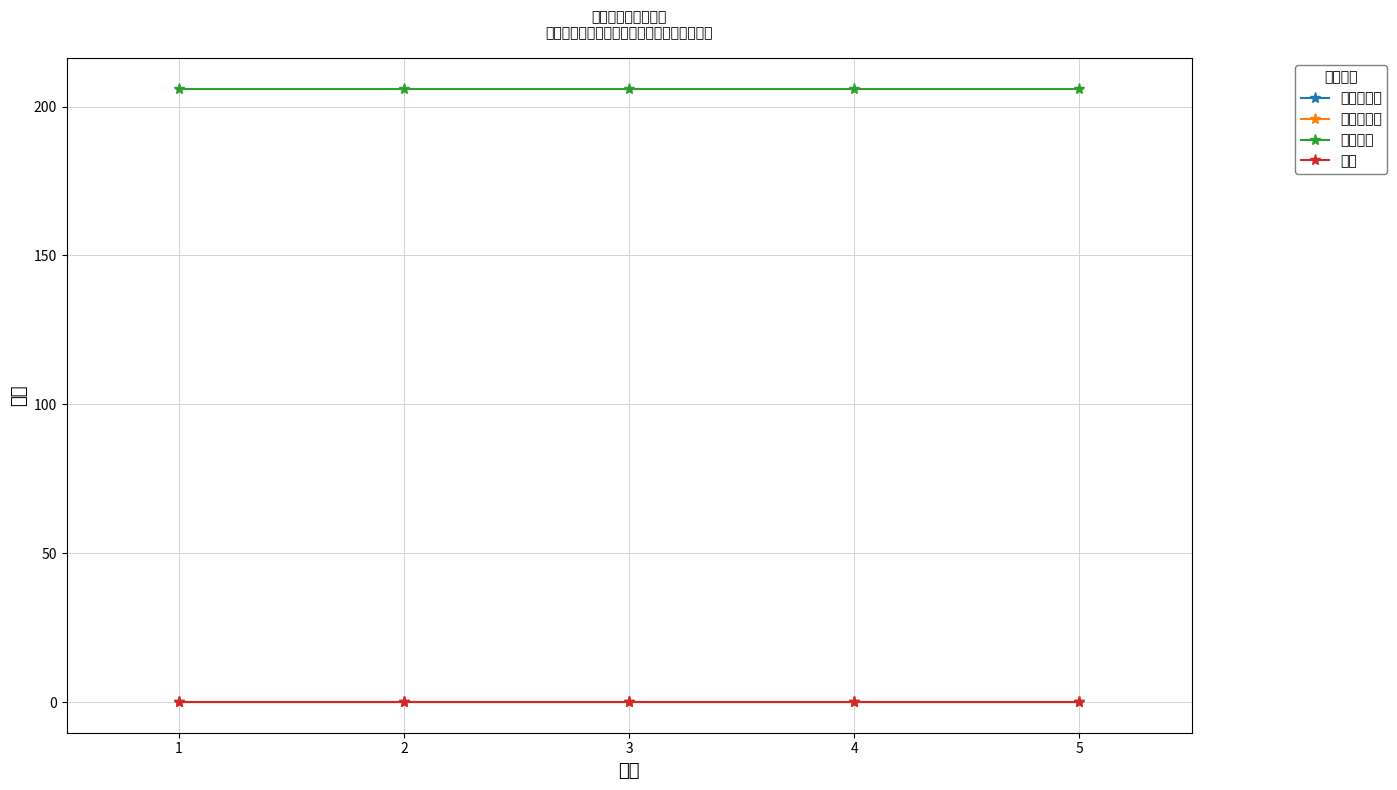

Is this an area chart (filled region under the line)?

No